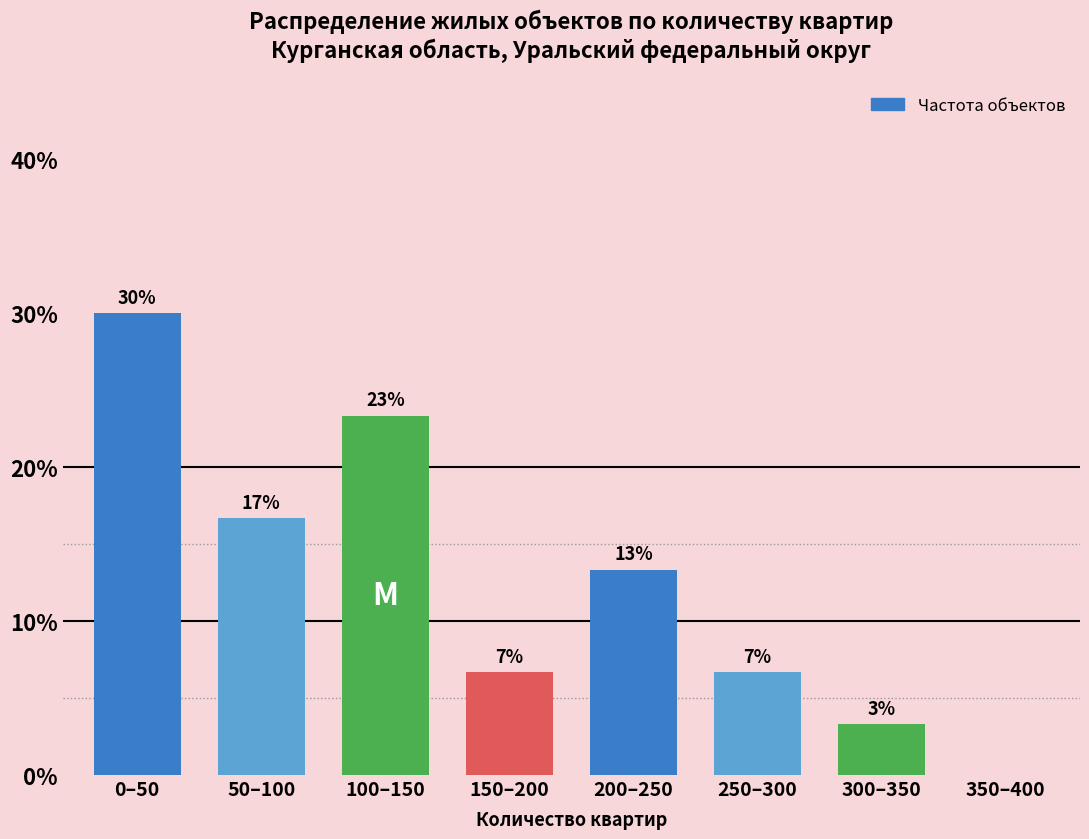

Are the bars horizontal?

No